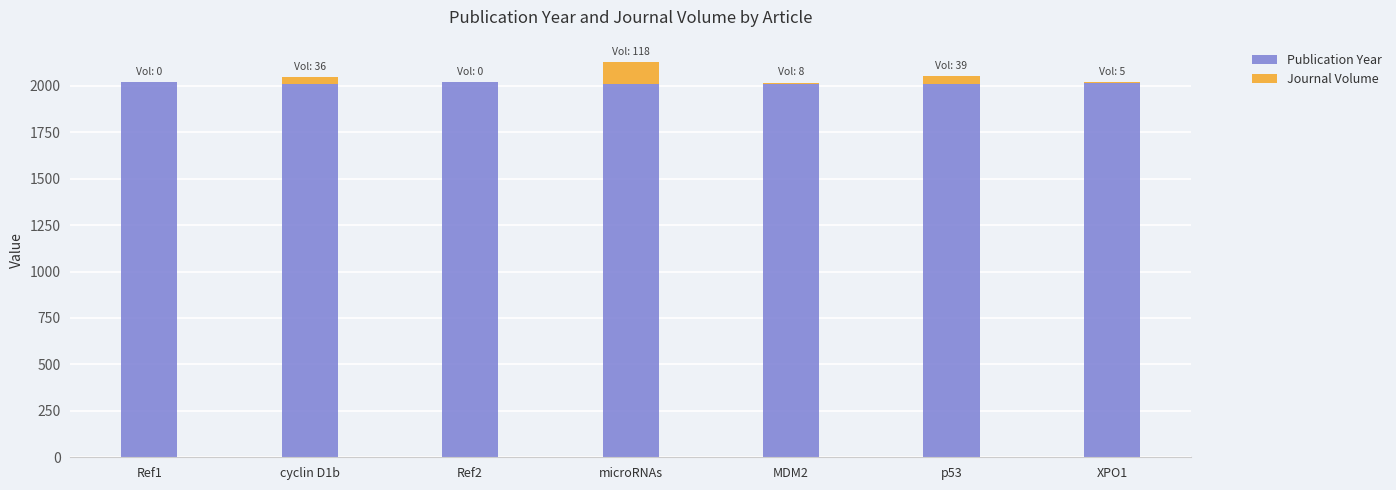

Is it true that Publication Year equals 3235 at p53?

False